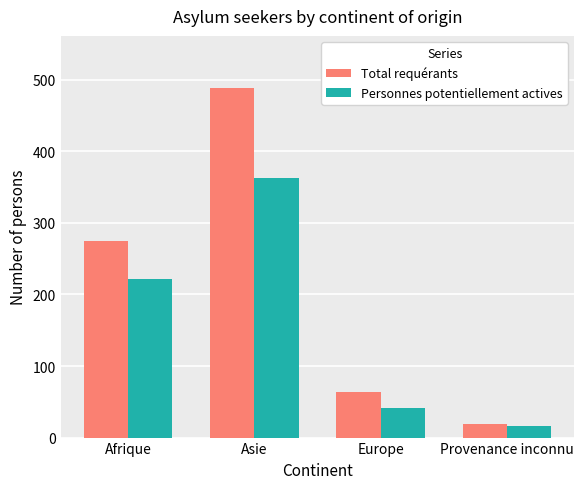

At which label is Personnes potentiellement actives closest to 189?

Afrique